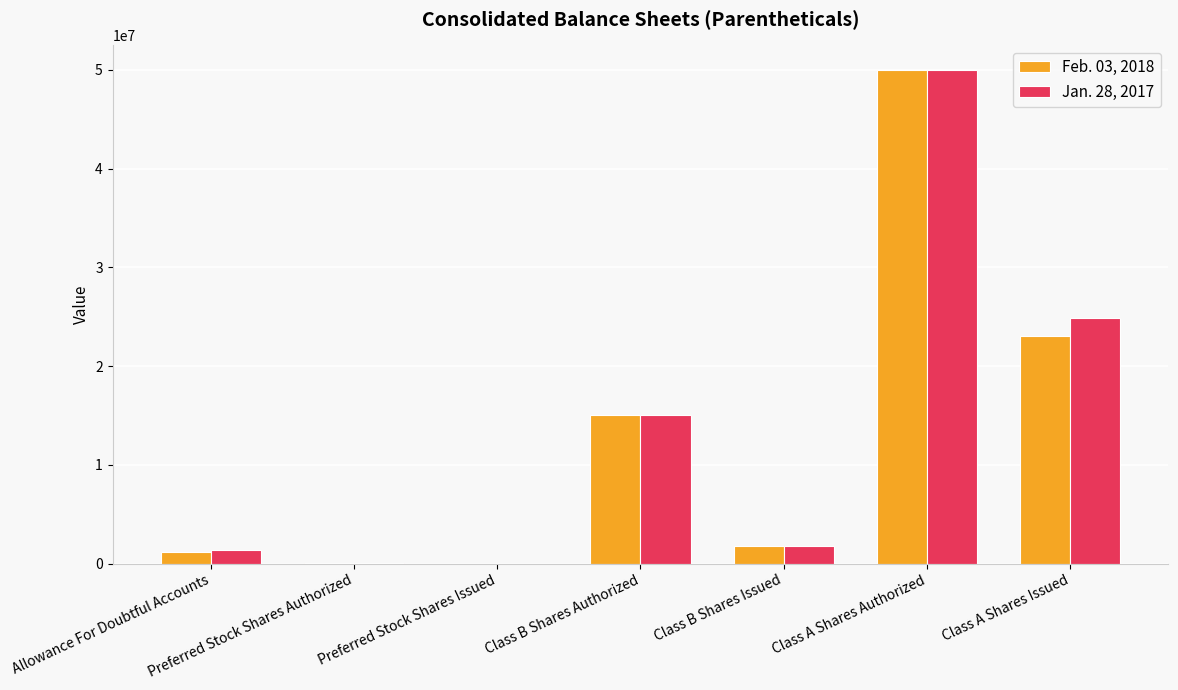

Count the number of data series in this chart.

2